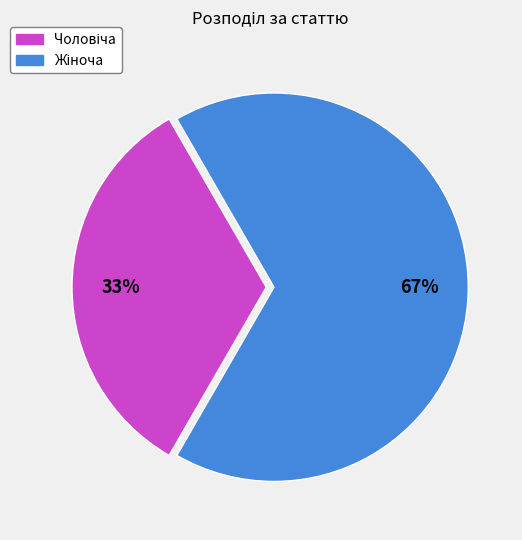

Is there a majority slice in this chart?

Yes